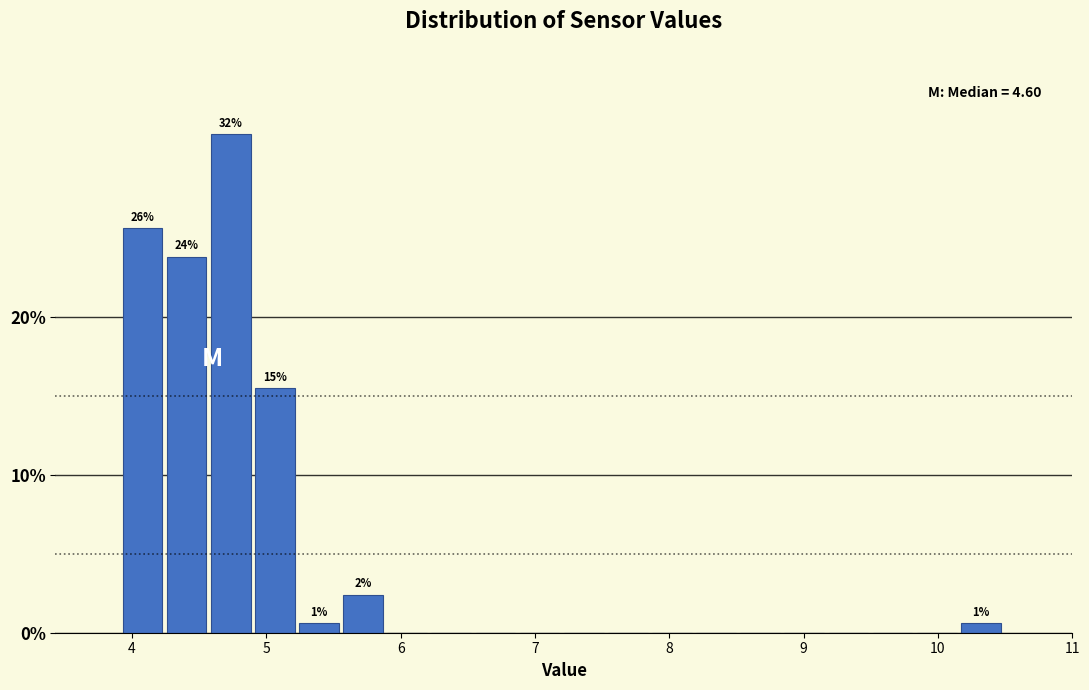

Around what value on the x-axis is the tallest bar? Give the approximate position of its centre, as read against the axis.

4.7